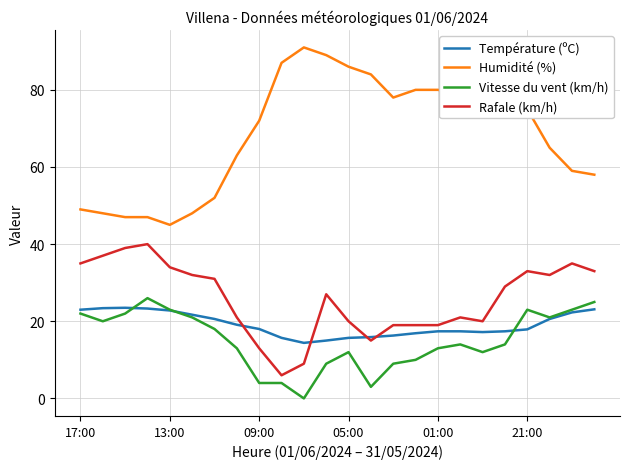

Count the number of categories in the chart.

24